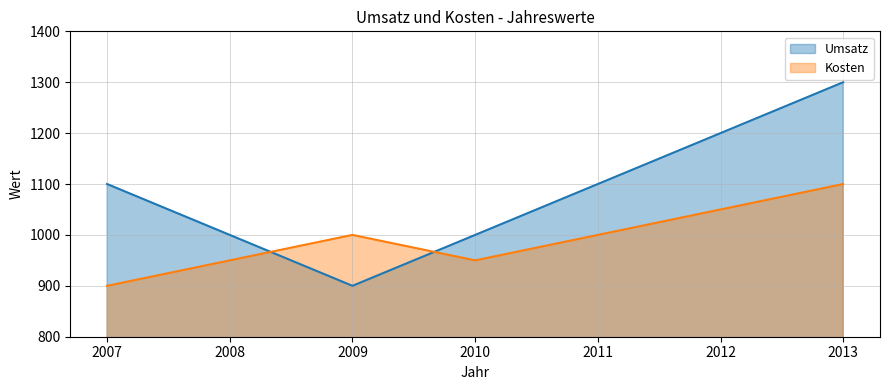

At which category does the chart reach its minimum across all series?

2009